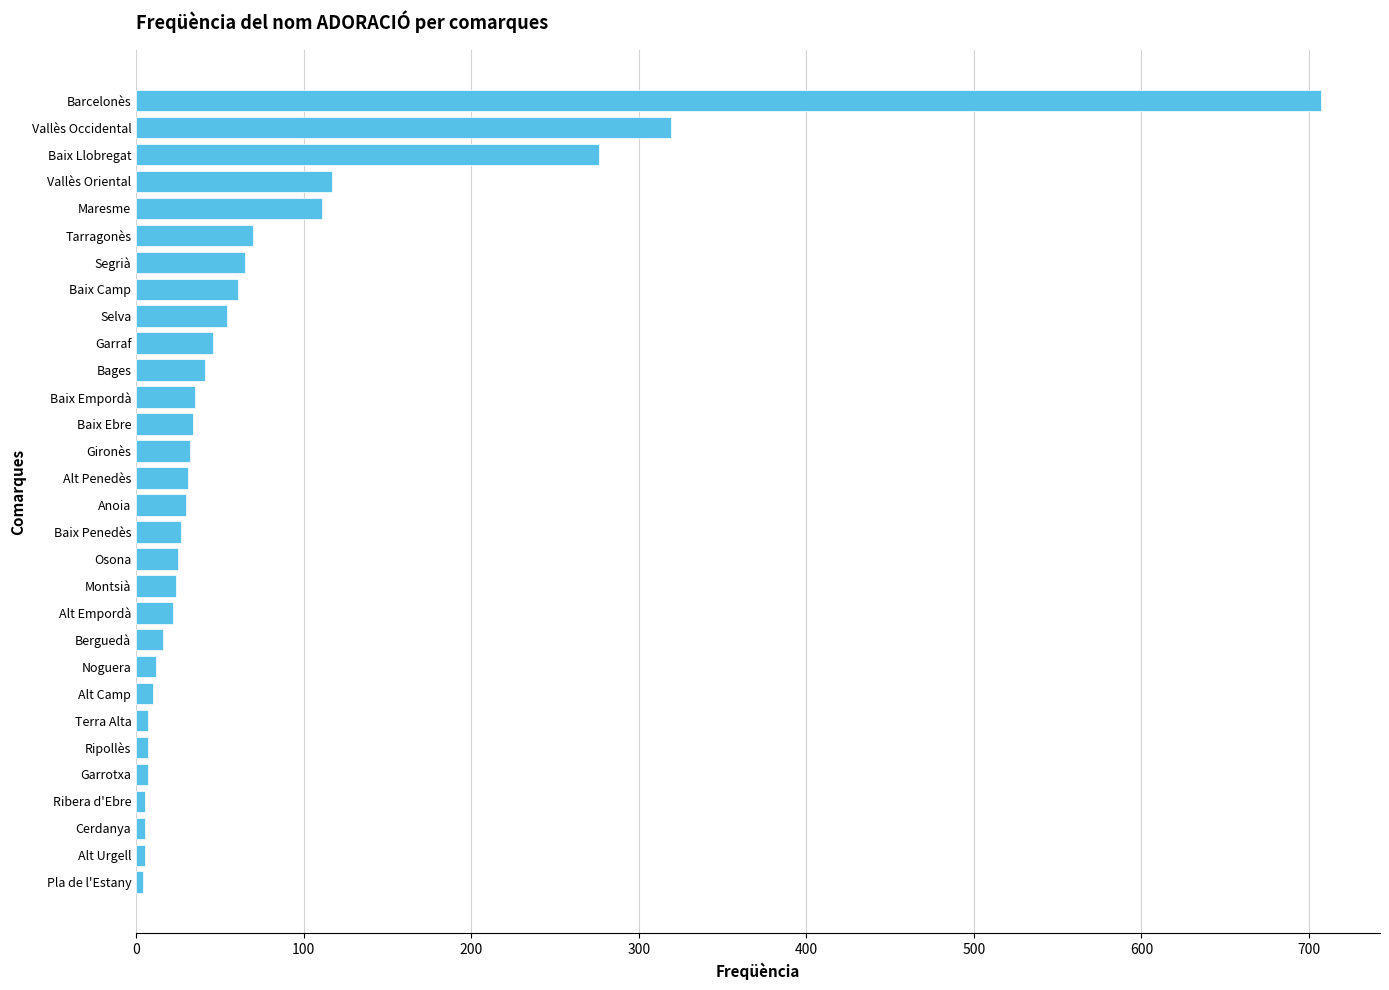

At which label is the value closest to 355?

Vallès Occidental